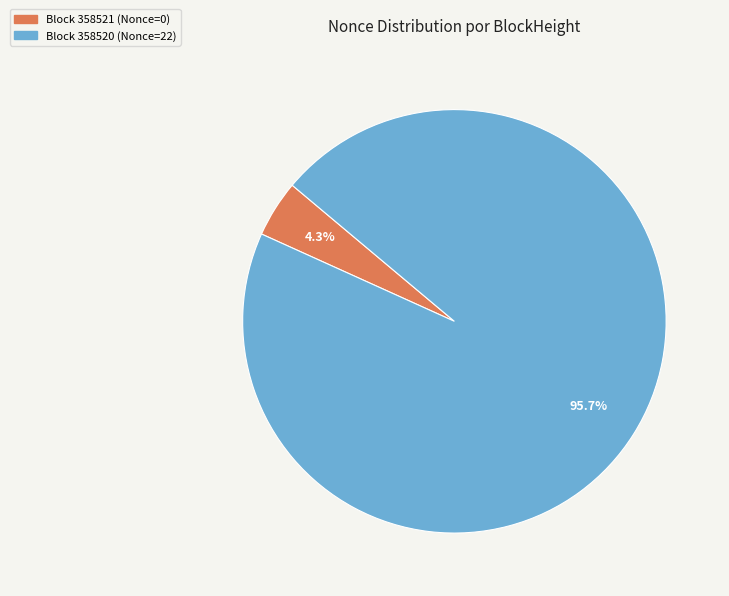

Is there any slice that represents more than half of the pie?

Yes